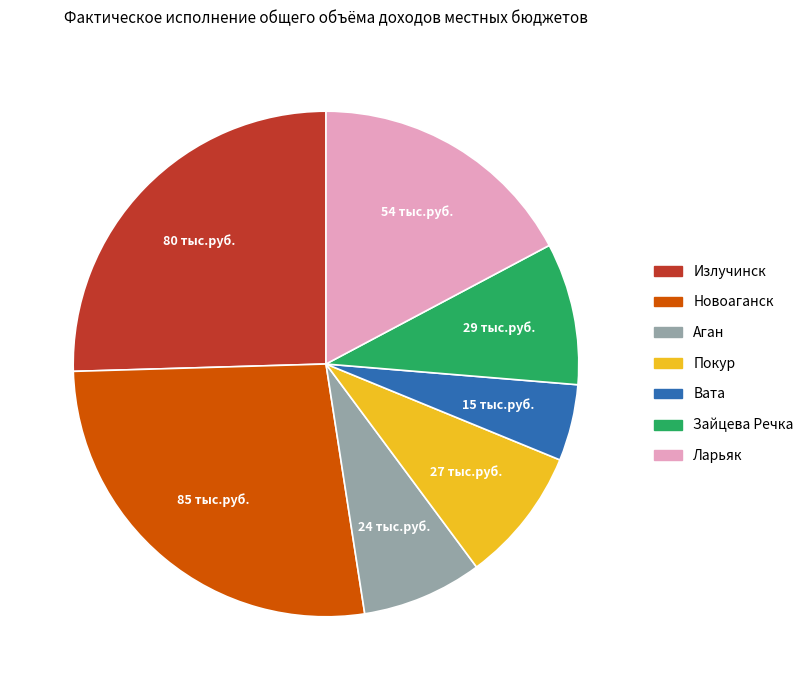

Is it true that Покур is 9% of the pie?

True